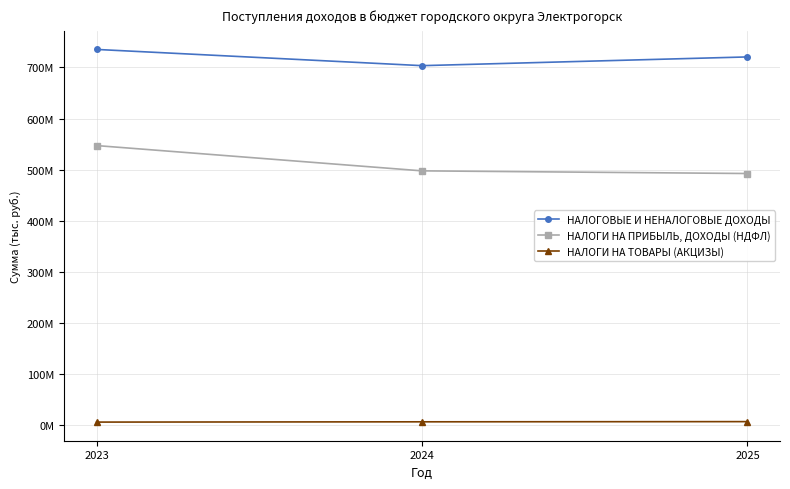

What is the sum of the НАЛОГИ НА ТОВАРЫ (АКЦИЗЫ) values at 2024 and 2023?

12436000